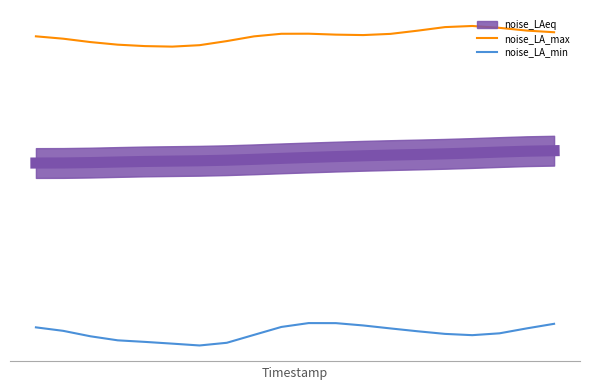

What is the sum of the noise_LA_max values at 9 and 5?

81.0